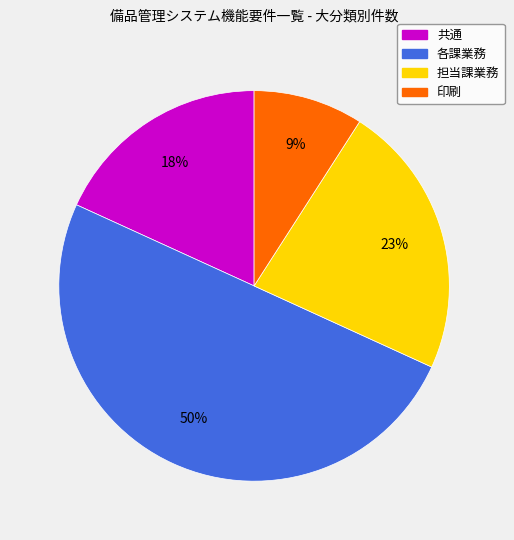

Between 各課業務 and 印刷, which is larger?

各課業務